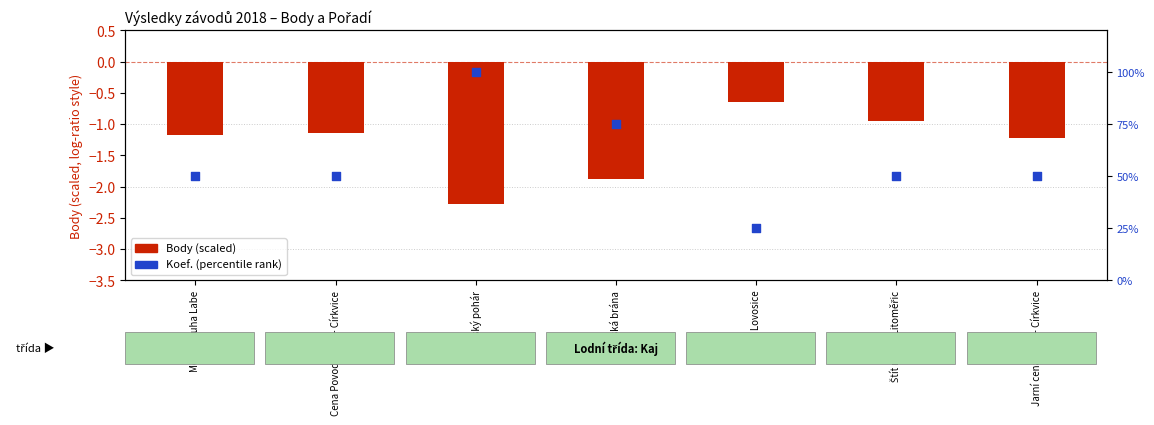

Which series contains the lowest Y value?

Body (scaled)